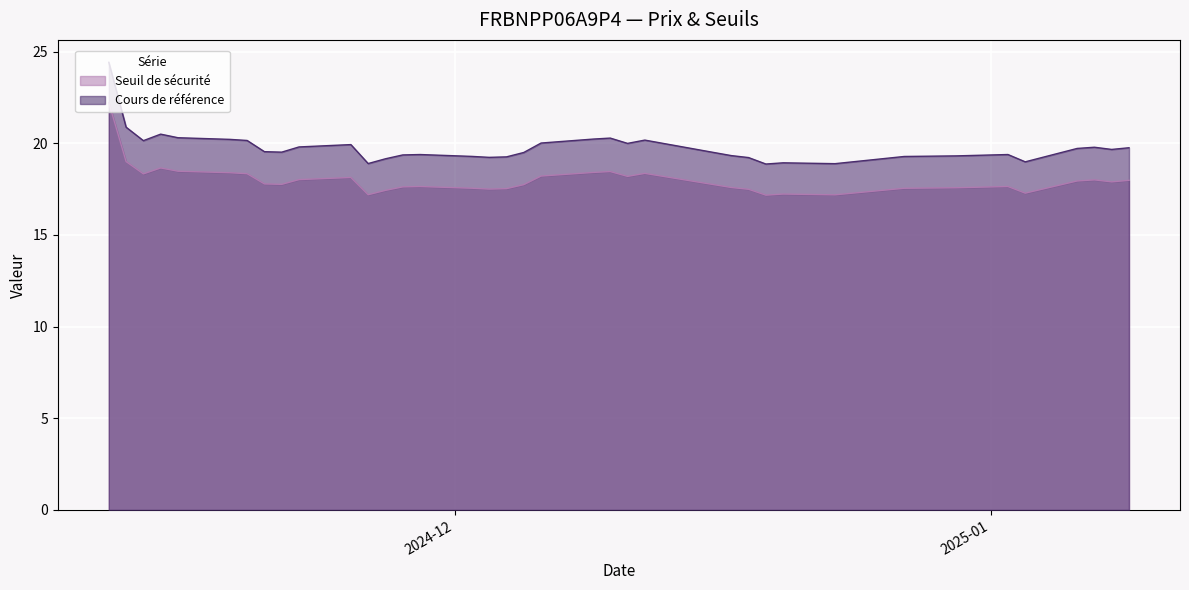

How many values in the Cours de reference series exceed 19?

33